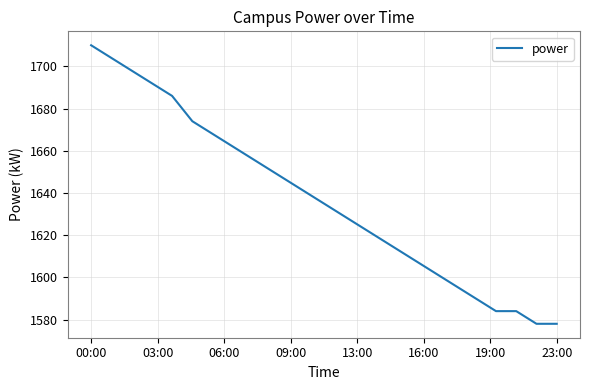

What is the smallest value displayed?

1578.0